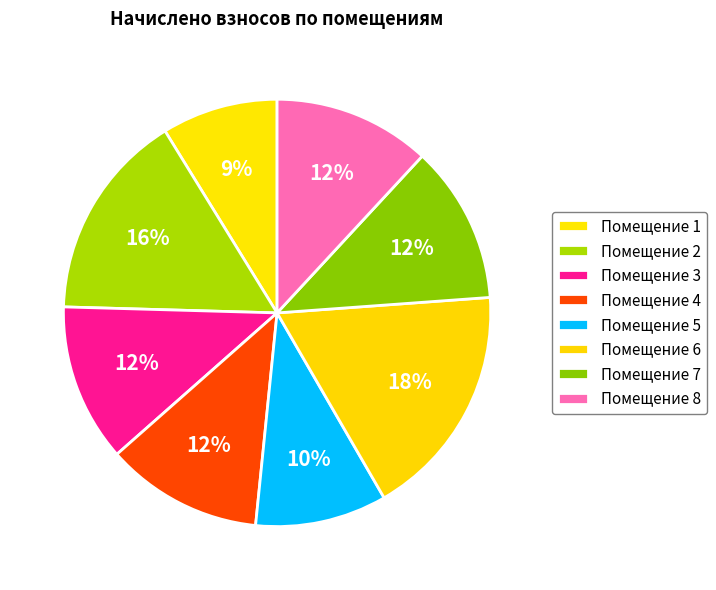

How many slices are in this pie chart?

8